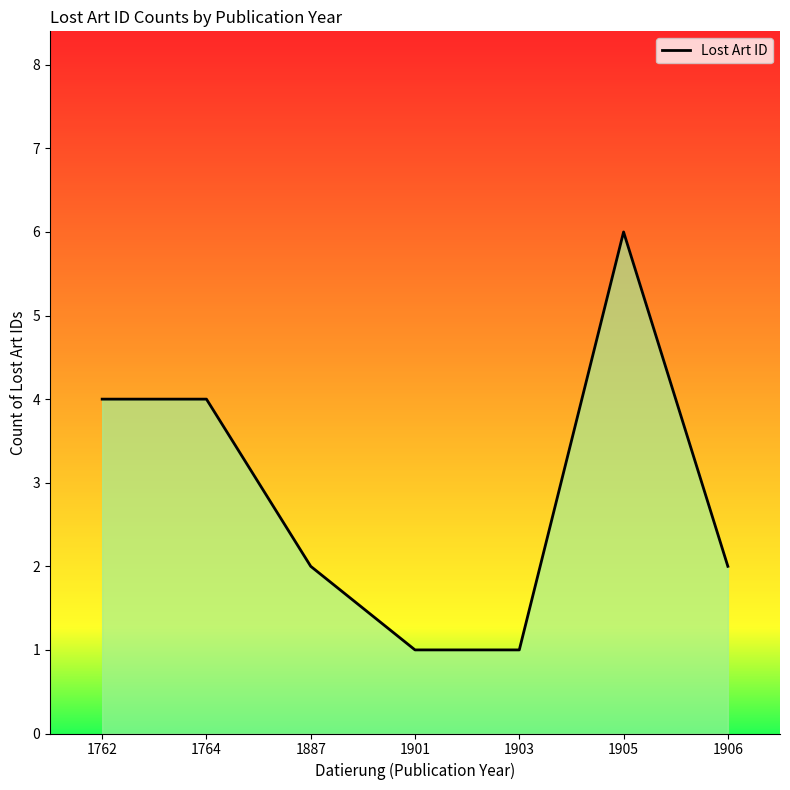

What is the change in value from 1903 to 1905?

+5